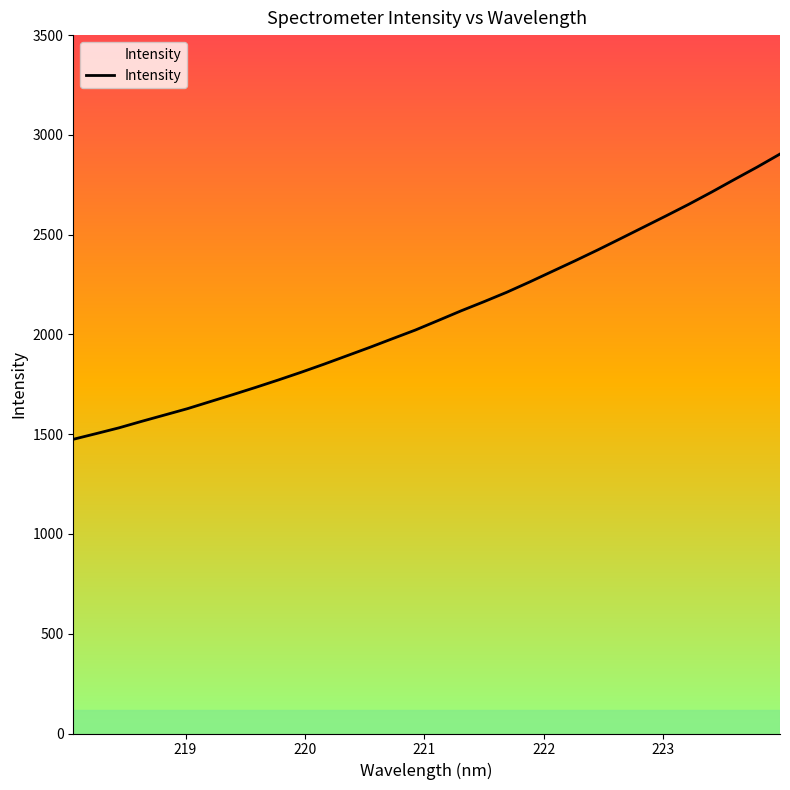

What is the minimum value shown in the chart?

1474.4